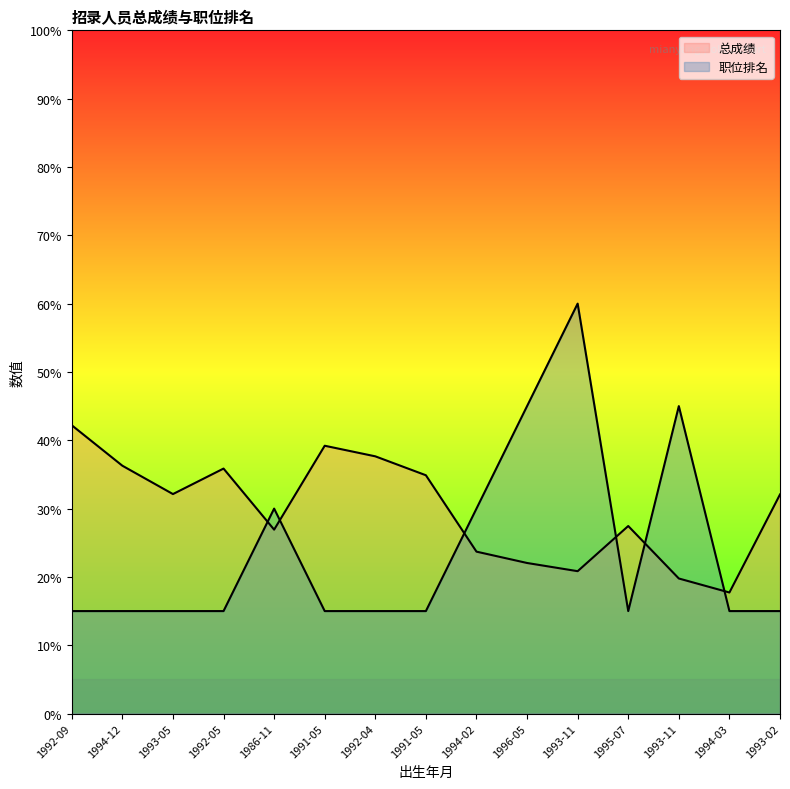

How many intersections are there between 职位排名 and 总成绩?

6